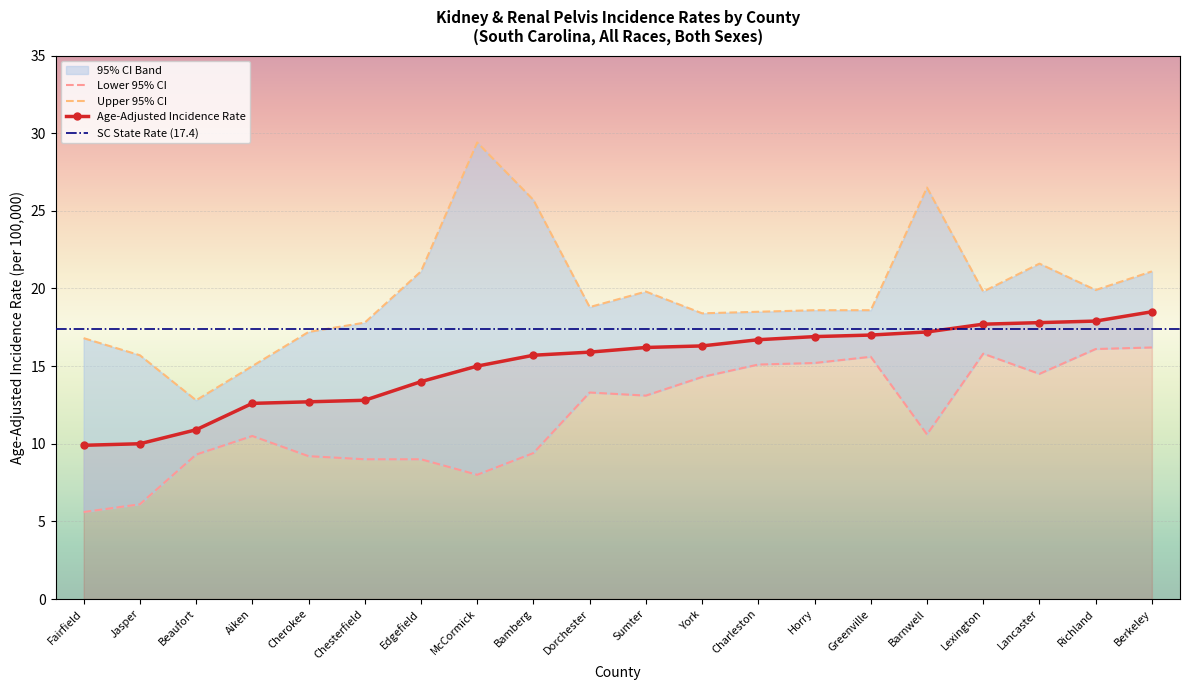

What is the total value across all series at Cherokee?

39.1